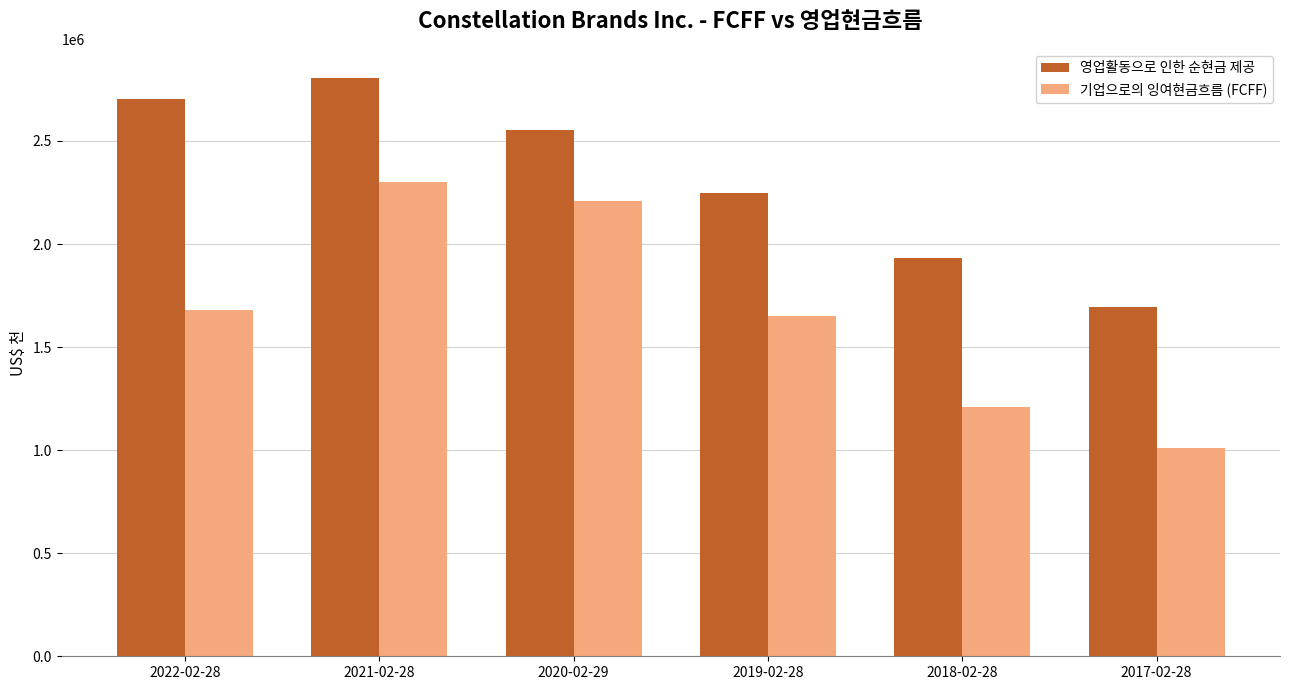

The value of 영업활동으로 인한 순현금 제공 at 2019-02-28 is 2246300. True or false?

True